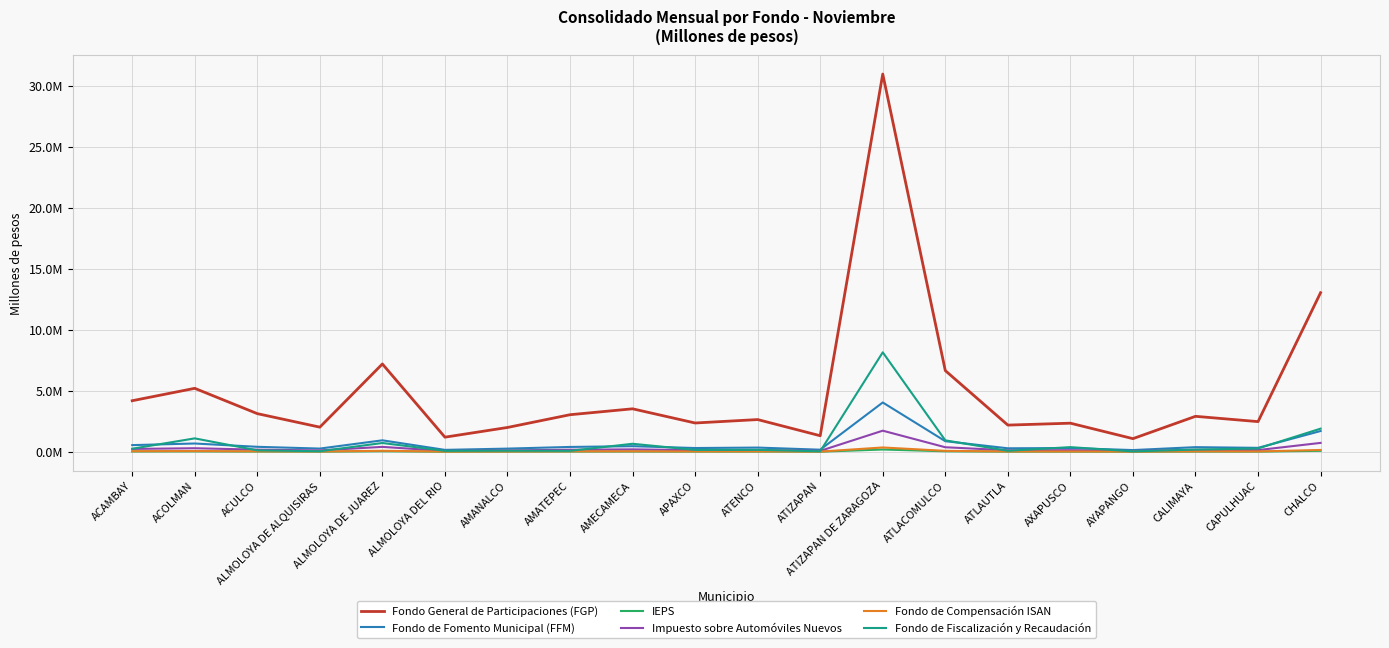

What are all the series names shown in the legend?

Fondo General de Participaciones (FGP), Fondo de Fomento Municipal (FFM), IEPS, Impuesto sobre Automóviles Nuevos, Fondo de Compensación ISAN, Fondo de Fiscalización y Recaudación